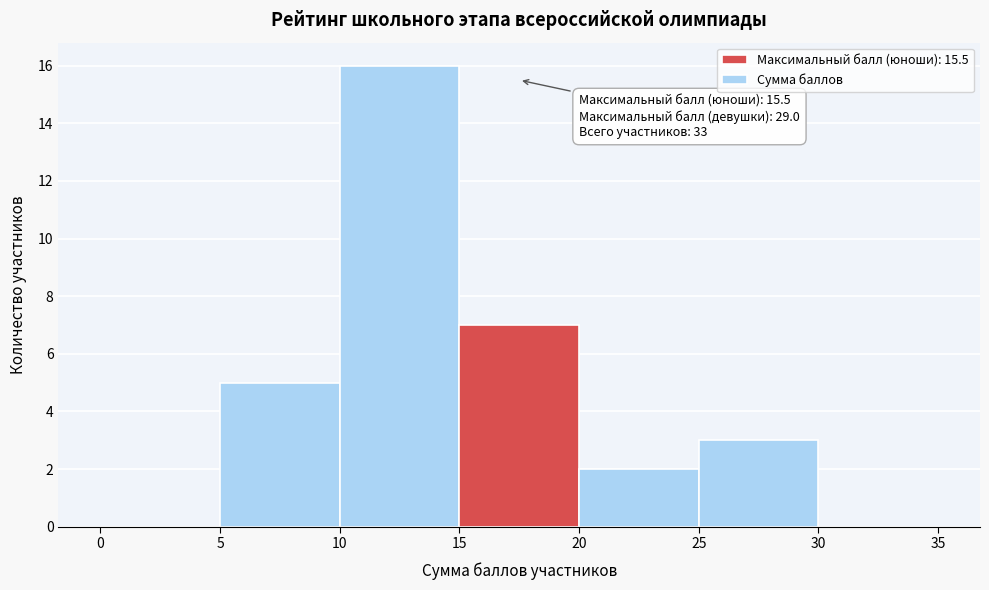

Which range on the x-axis has the tallest bar?

10 to 15